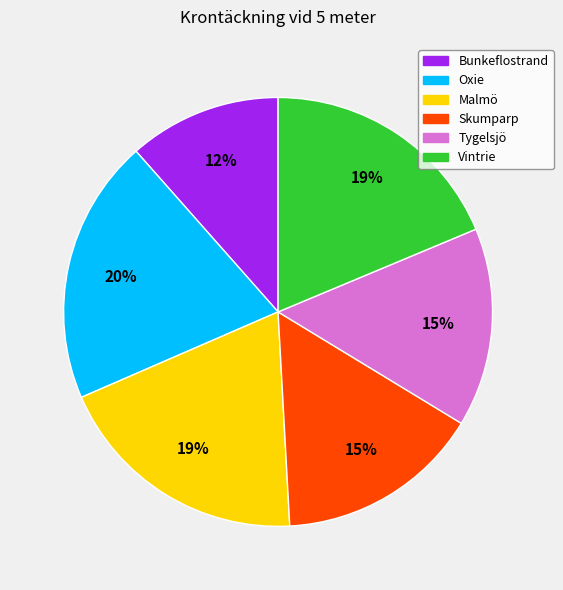

Do Oxie and Skumparp together represent more than half of the pie?

No